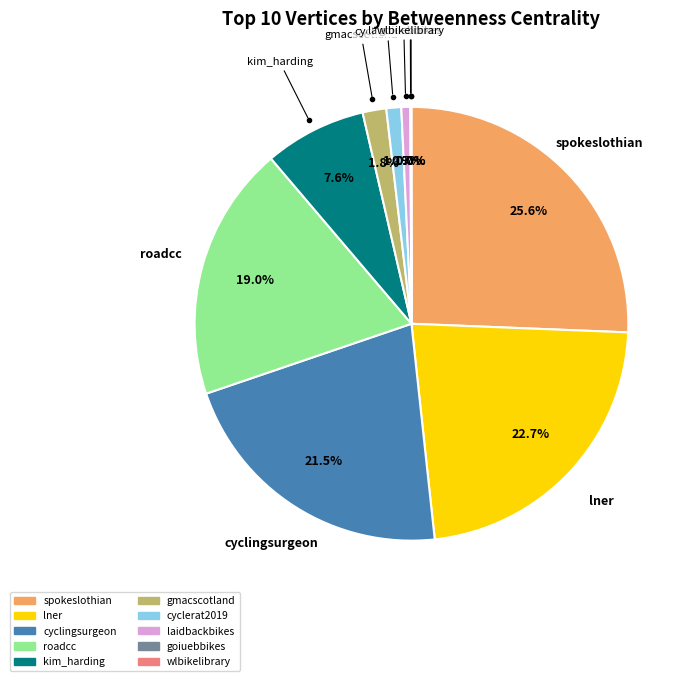

Does cyclingsurgeon account for over 50% of the chart?

No